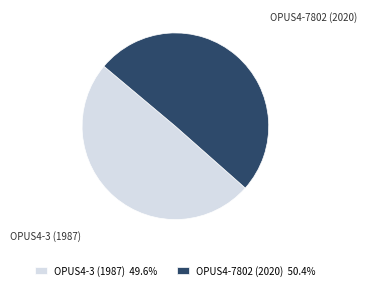

Is there a majority slice in this chart?

Yes